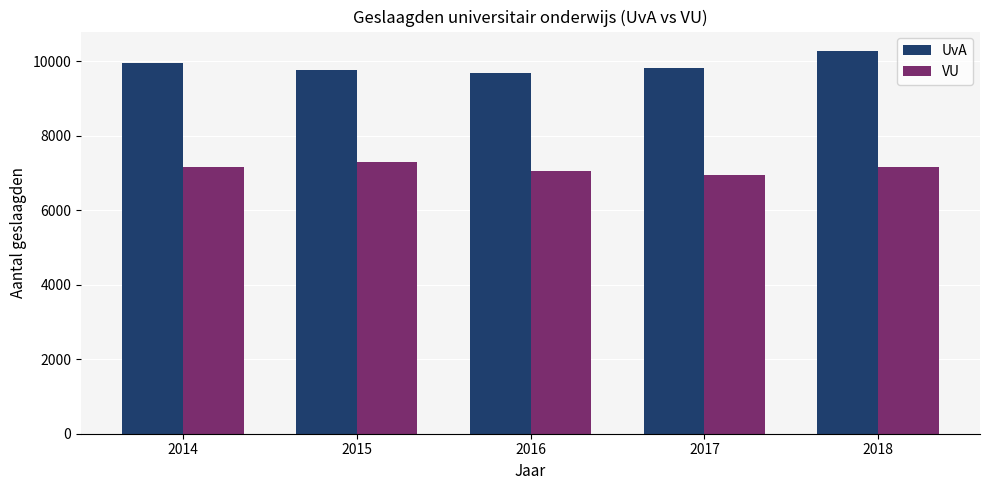

Is the value of UvA at 2017 greater than the value of VU at 2015?

Yes